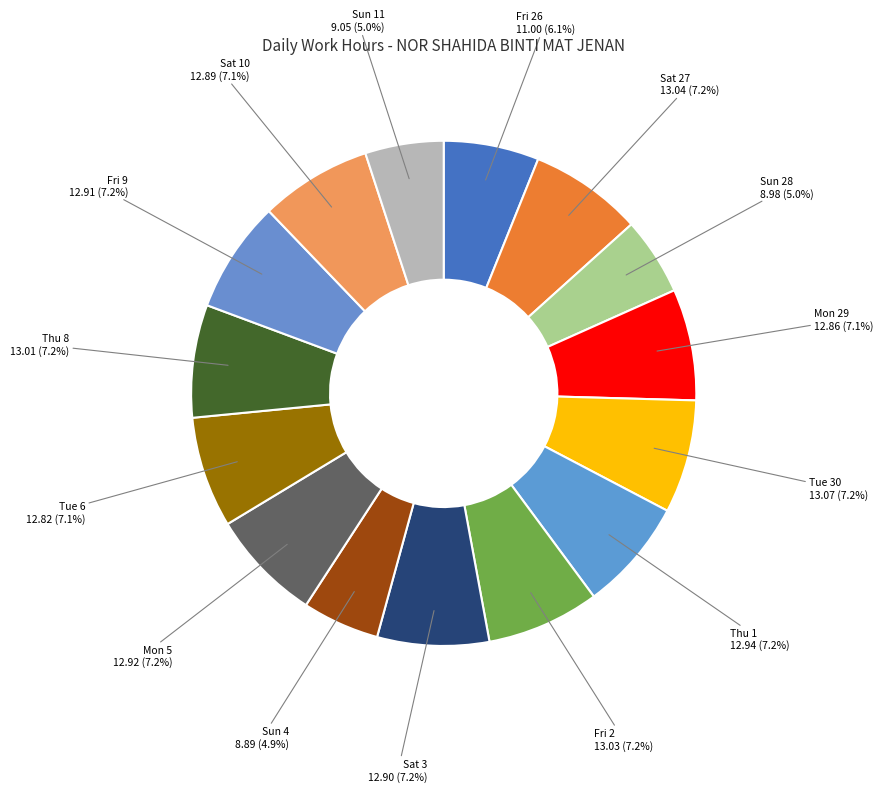

How many slices are in this pie chart?

15